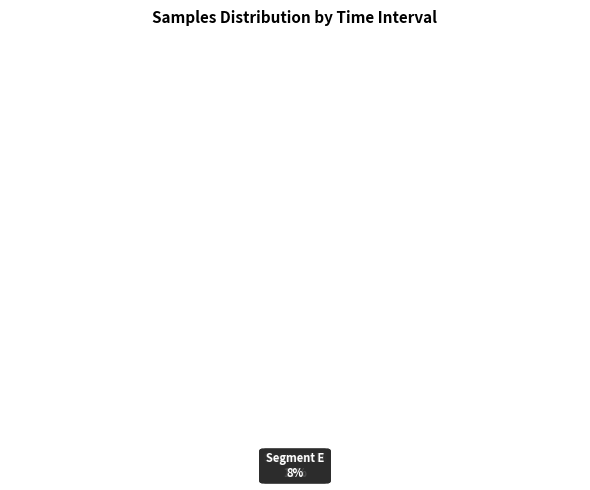

Is there a majority slice in this chart?

No